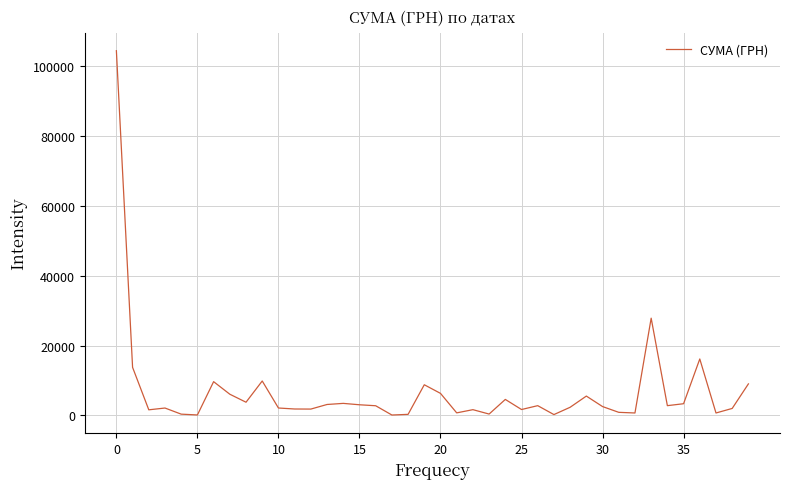

What is the average value?

6785.1